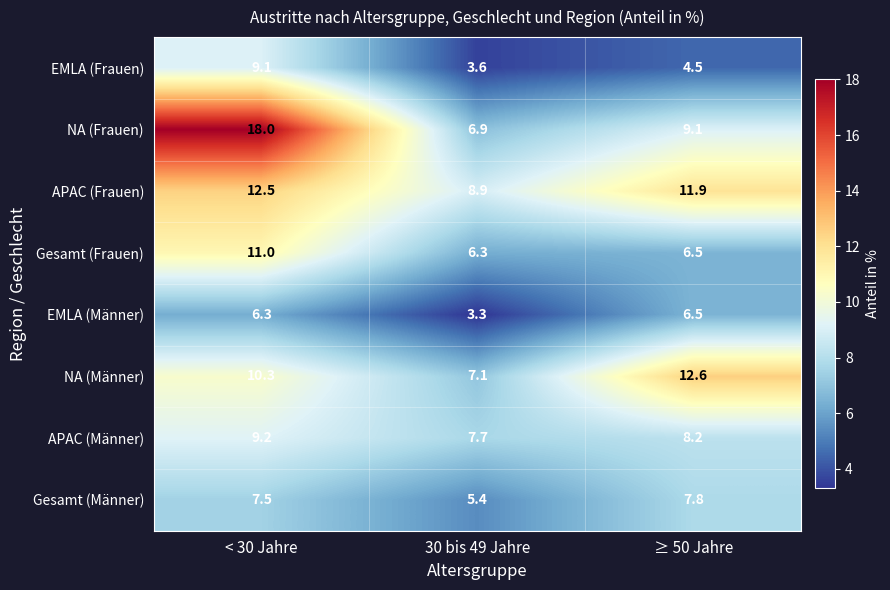

Between 30 bis 49 Jahre and ≥ 50 Jahre, which series saw the biggest shift?

NA (Männer)